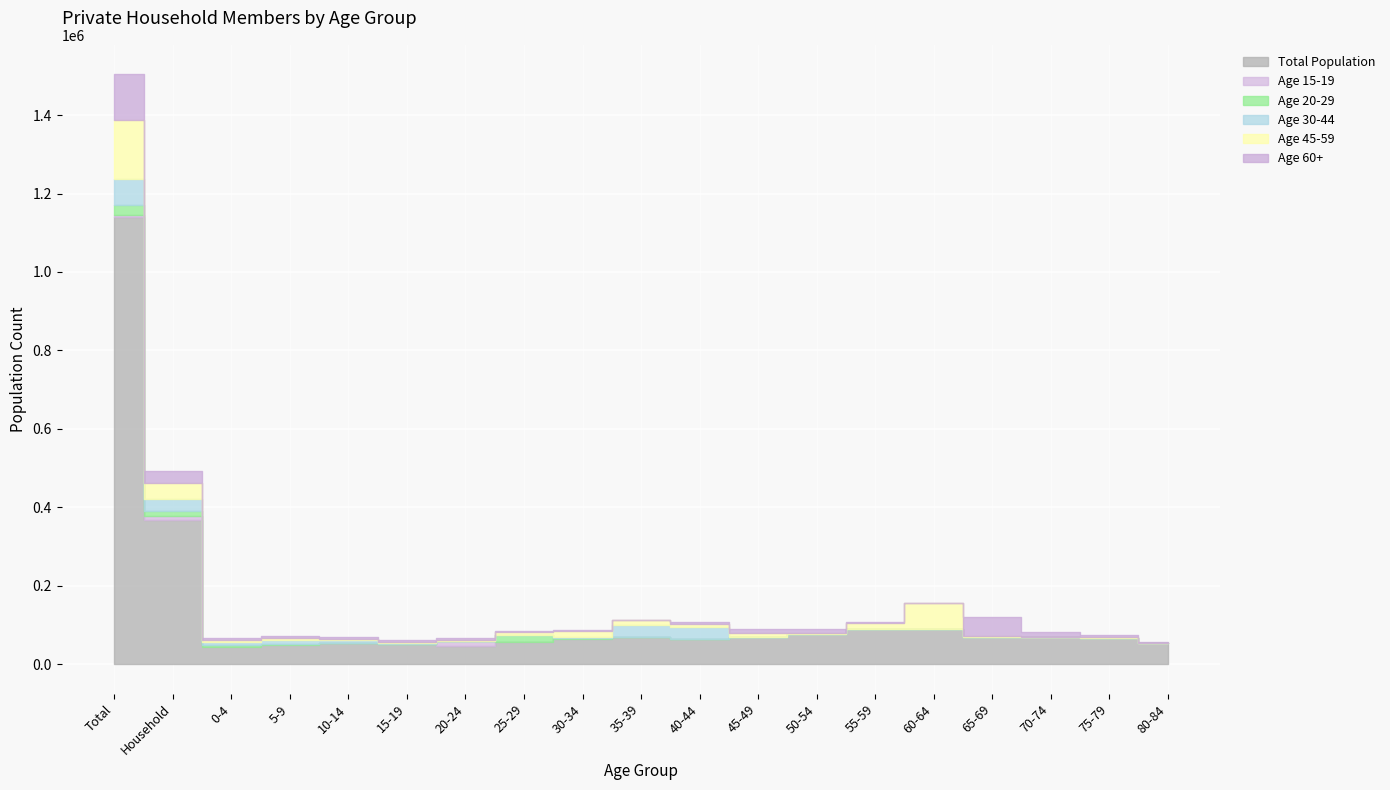

What is the label of the 1st point from the left?

Total